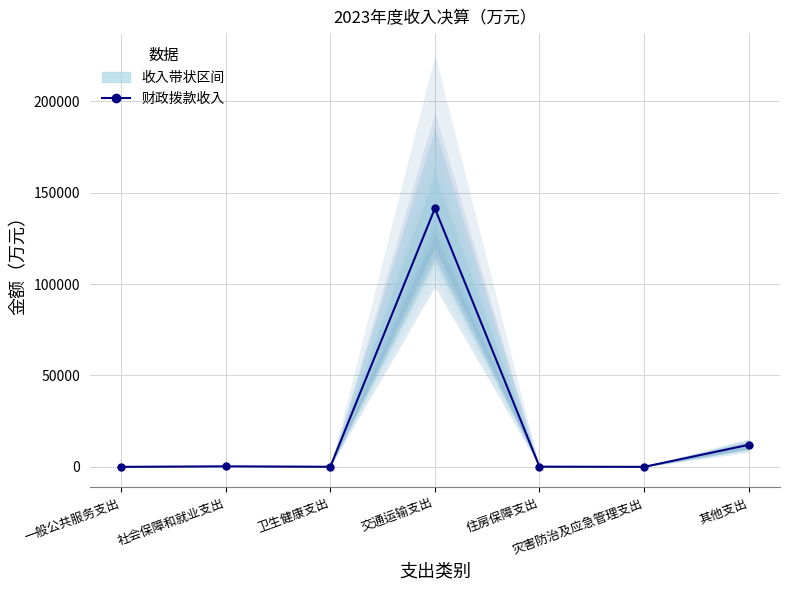

What is the smallest value displayed?

1.0